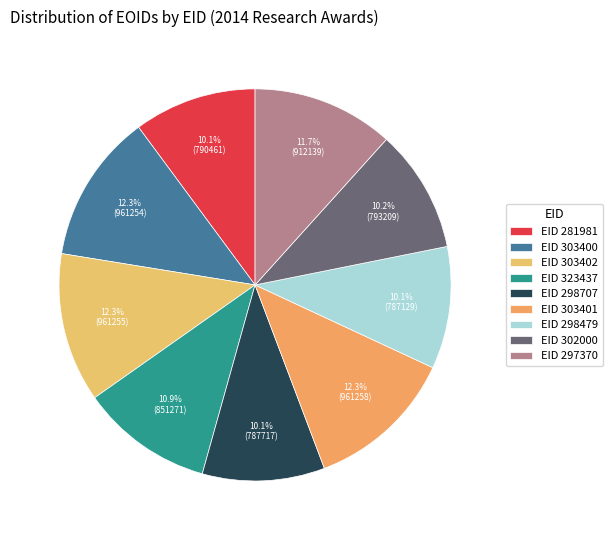

Which category has the biggest portion of the pie?

303401